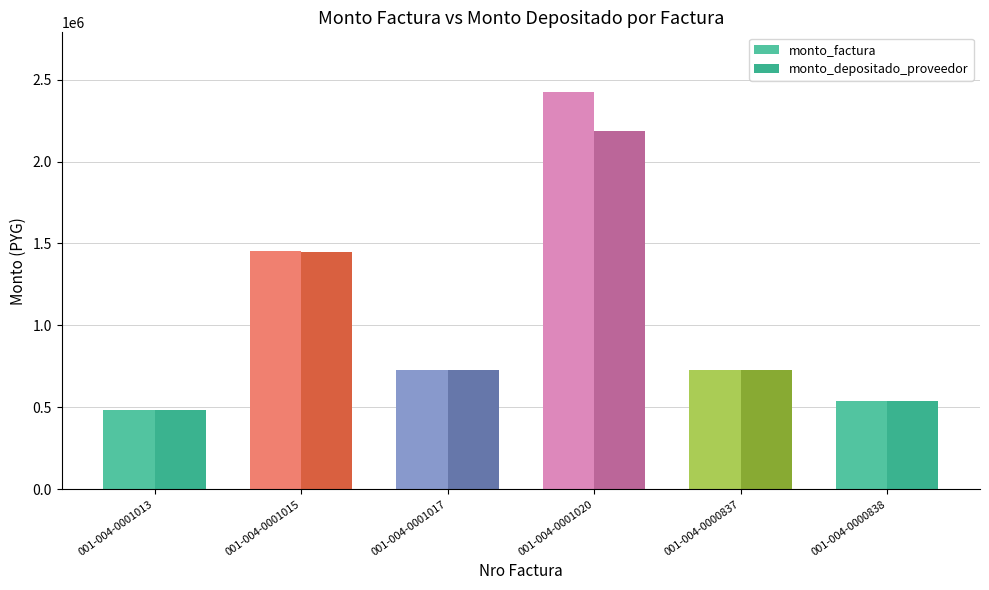

Rank the series by their maximum value, from highest to lowest.

monto_factura, monto_depositado_proveedor